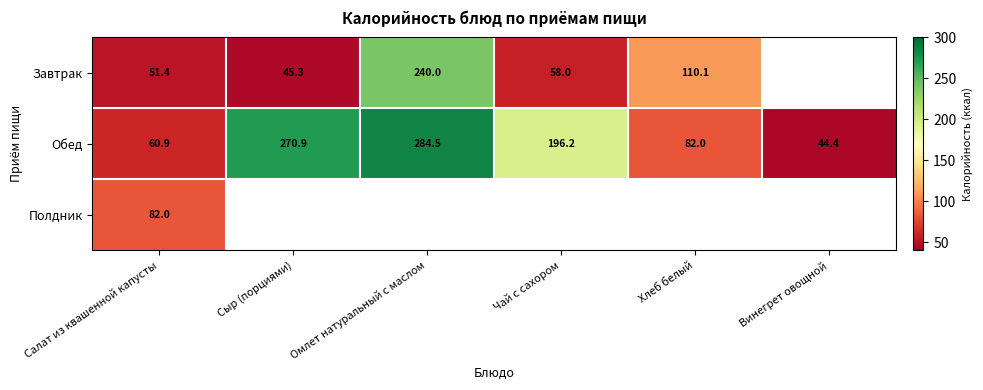

Which series has the widest spread of values?

Обед